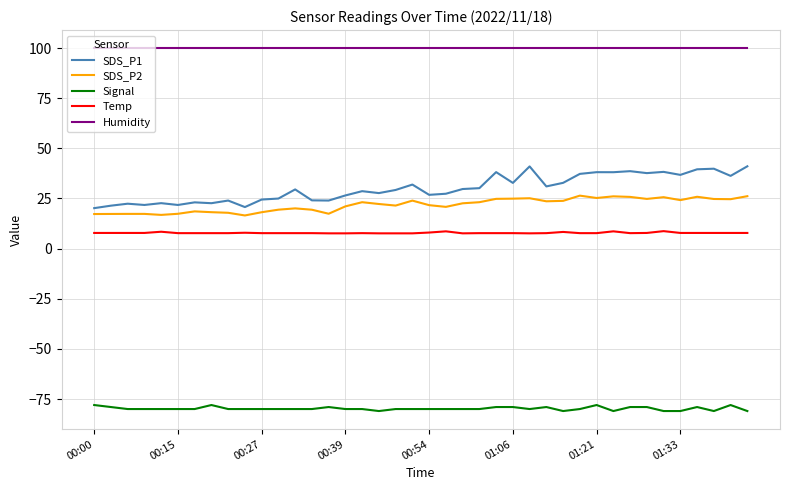

What is the highest value of the Temp series?

8.7